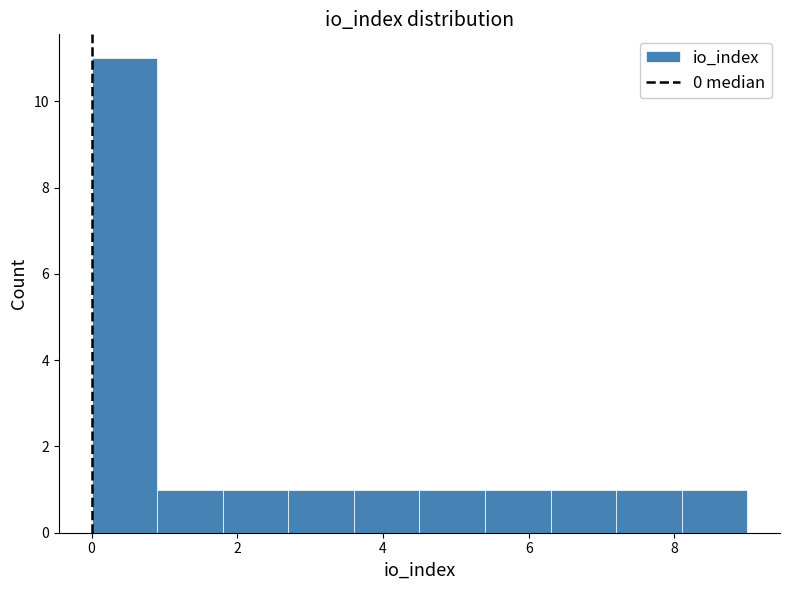

Which range on the x-axis has the tallest bar?

0.0 to 0.9